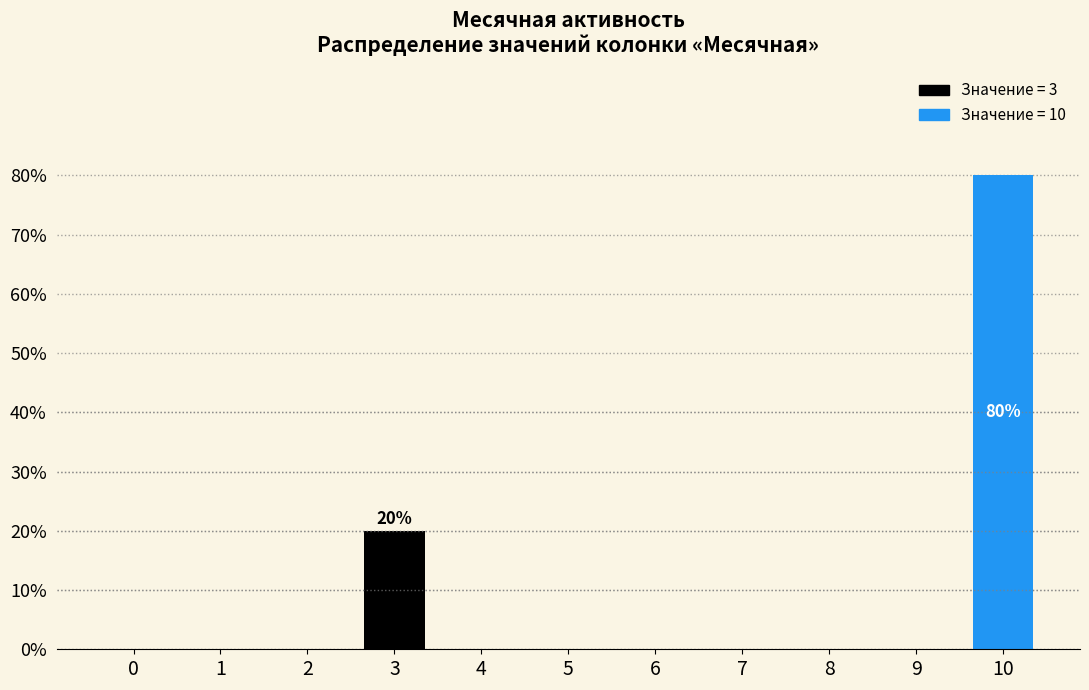

Reading left to right, transcribe all the data shown in this chart.

0=0	1=0	2=0	3=20	4=0	5=0	6=0	7=0	8=0	9=0	10=80